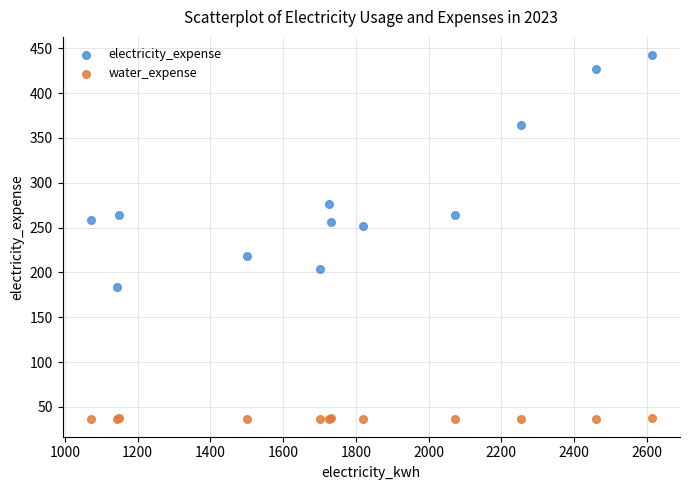

In the electricity_expense series, what Y value is closest to 312?

276.8